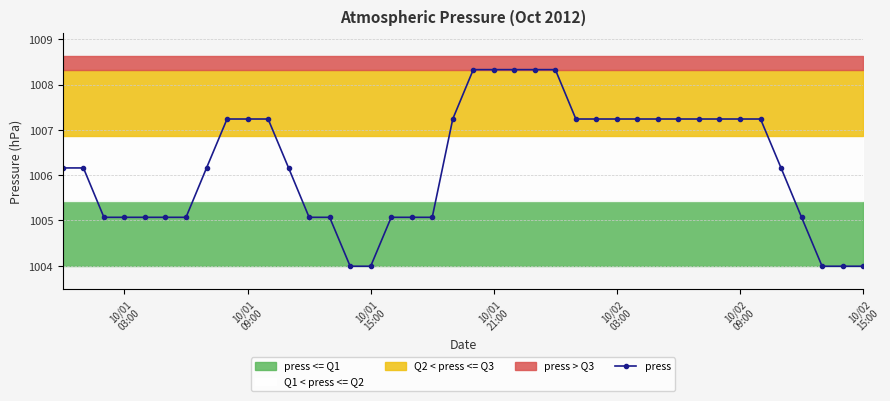

What is the minimum value for press?

1004.0